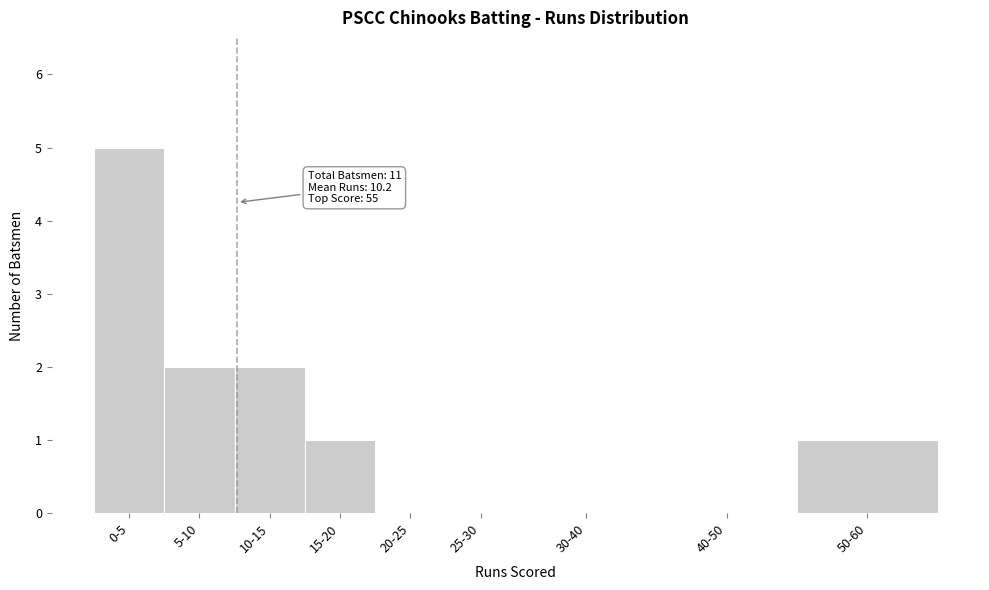

Reading right to left, list all the values displayed in this chart.

50-60=1	40-50=0	30-40=0	25-30=0	20-25=0	15-20=1	10-15=2	5-10=2	0-5=5